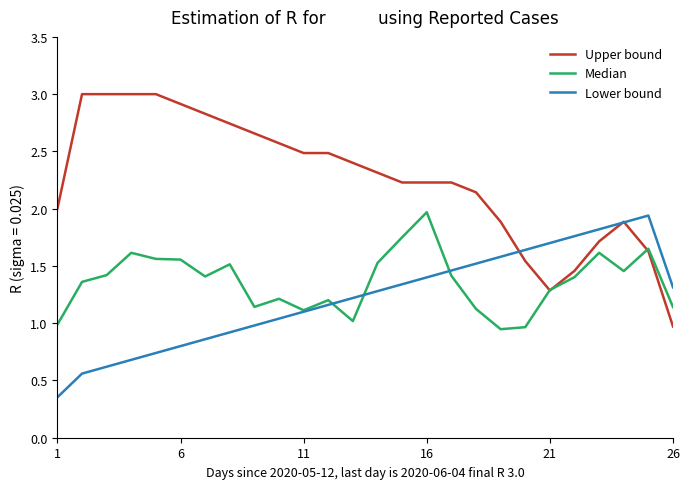

Which series has the largest total across all categories?

Upper bound